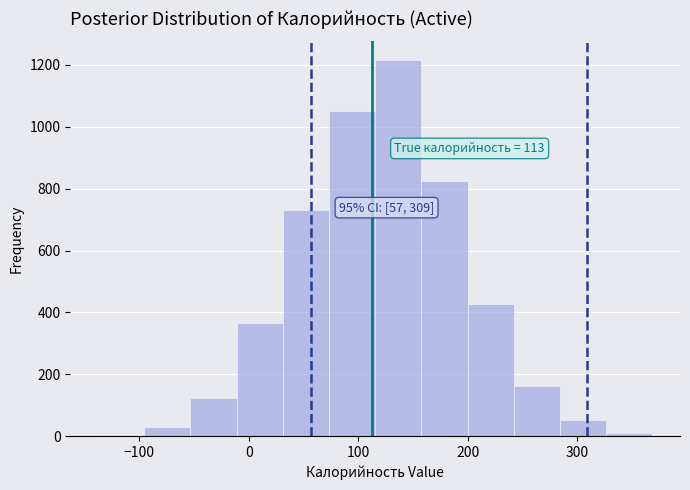

Which range on the x-axis has the tallest bar?

120 to 160